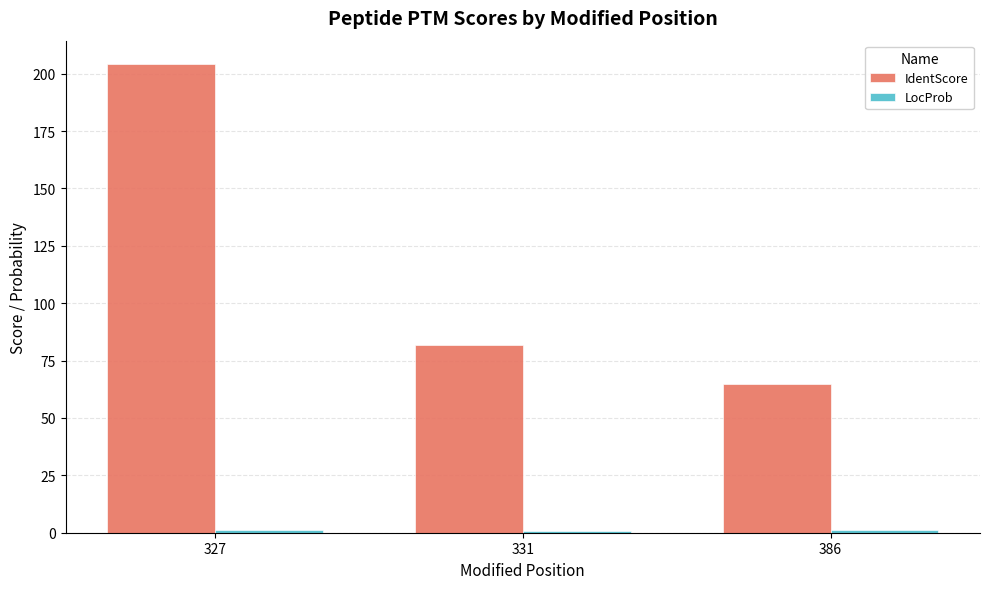

How many bars are there in each group?

2